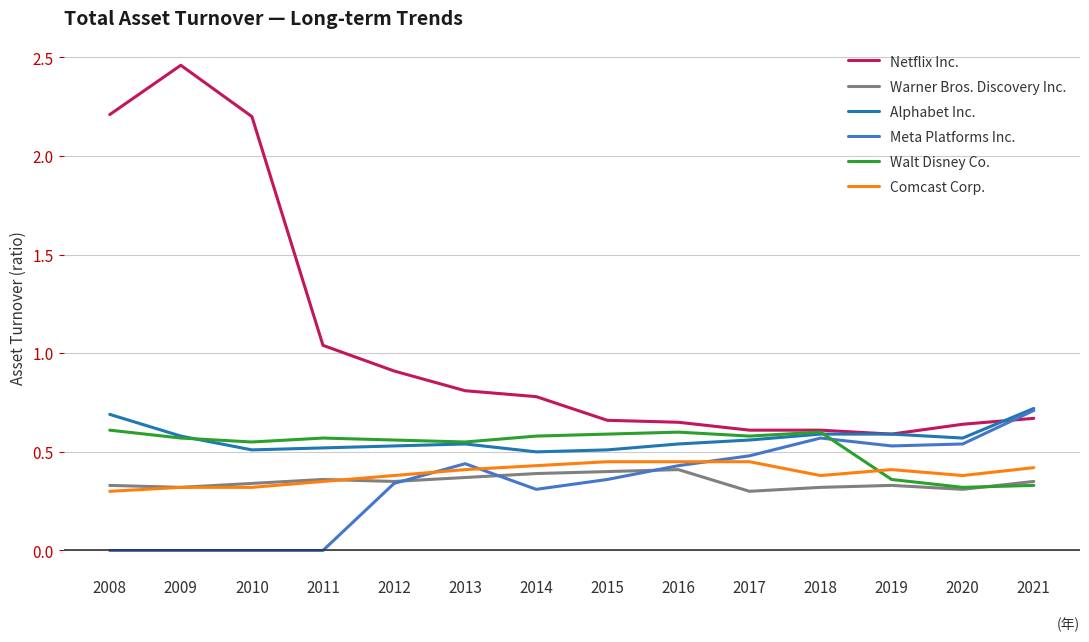

Which label corresponds to the largest value in the chart?

2009